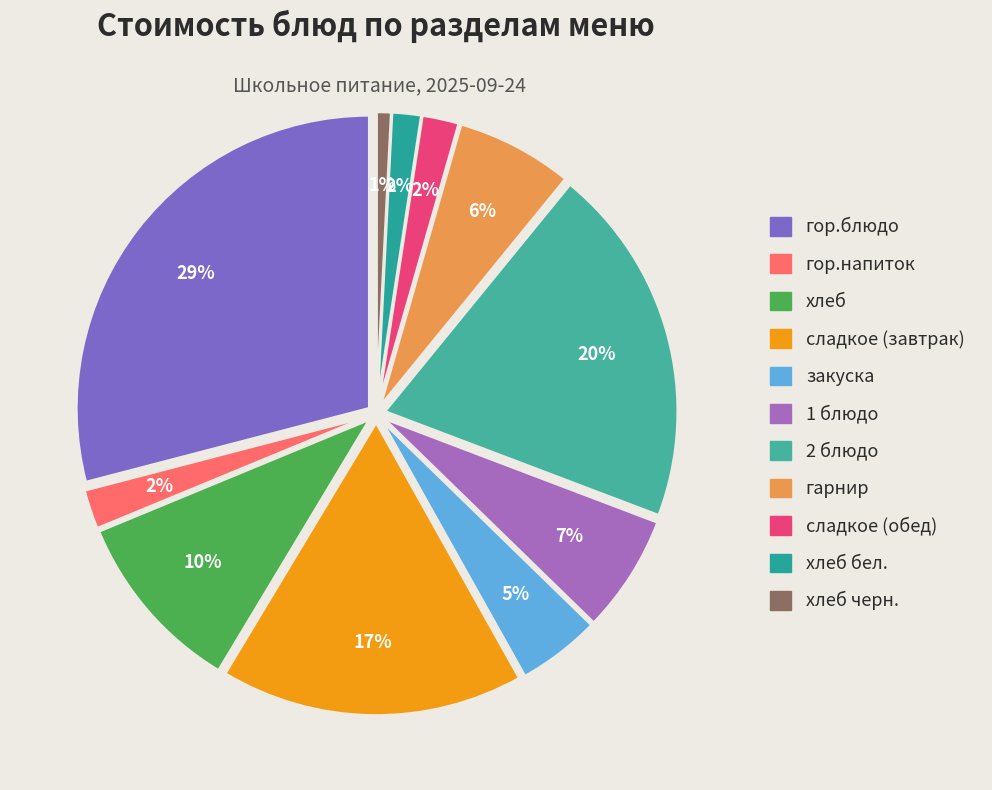

What is the change in value from сладкое (завтрак) to 2 блюдо?

+8.4